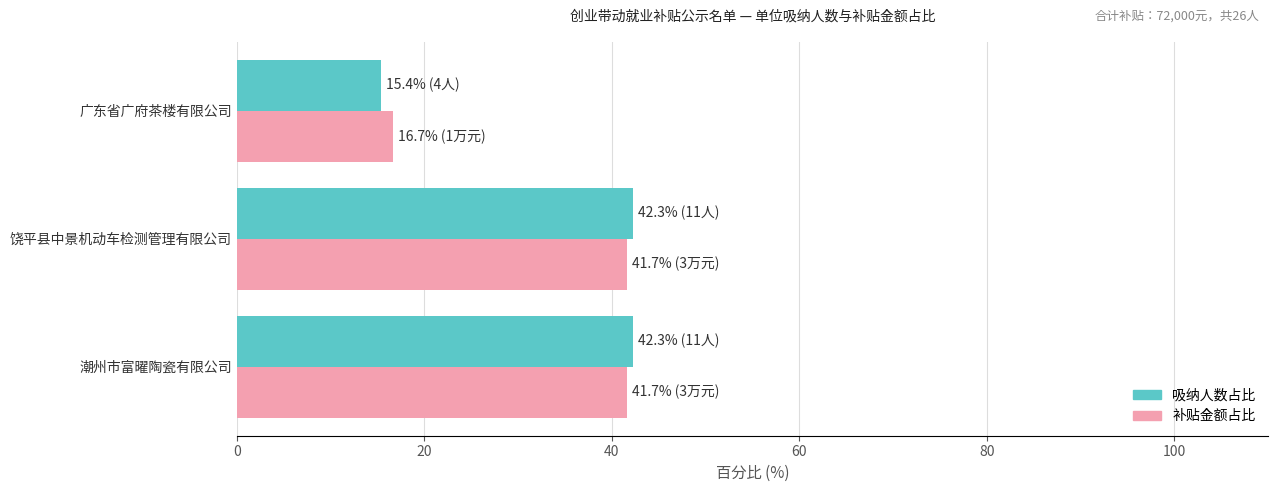

What is the approximate value of 吸纳人数占比 at 广东省广府茶楼有限公司?

15.4